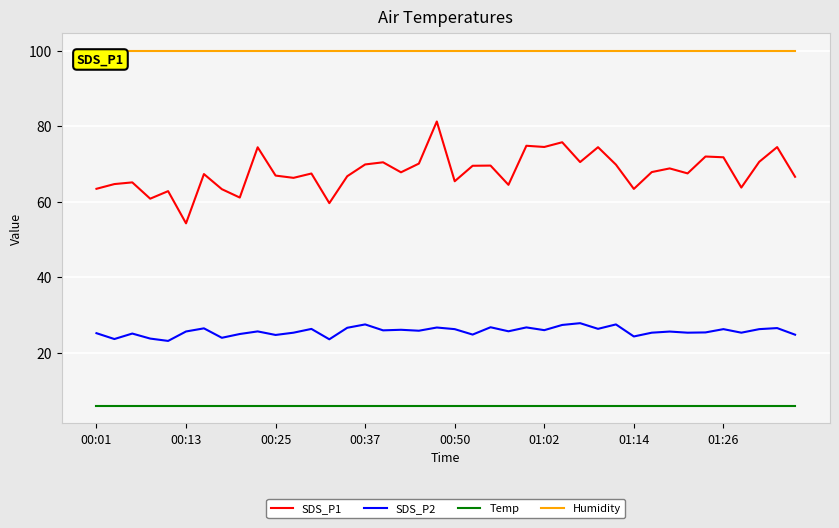

Which series has the largest range (max minus min)?

SDS_P1